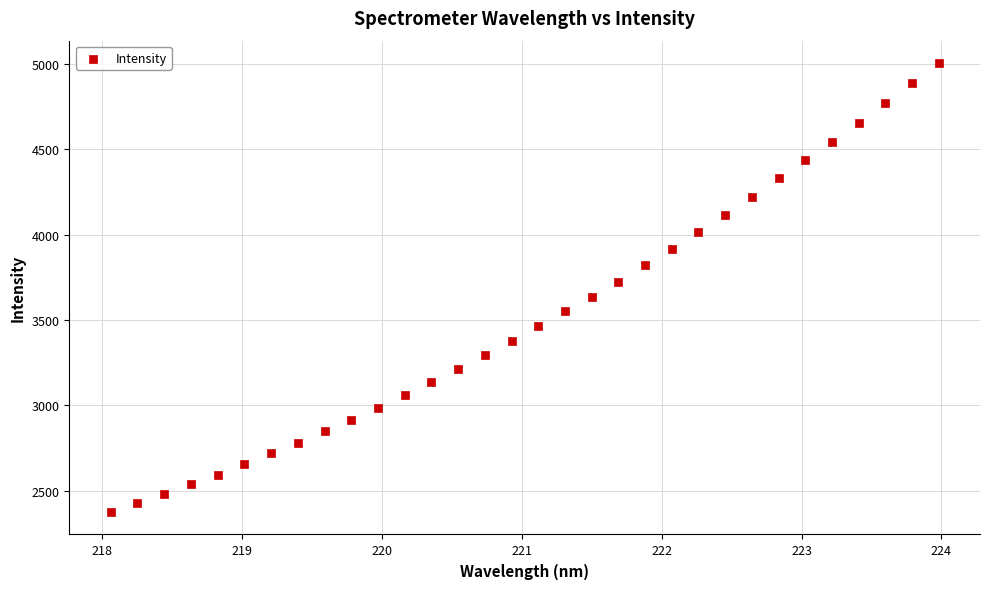

What is the range of Y values (max minus min)?

2627.1